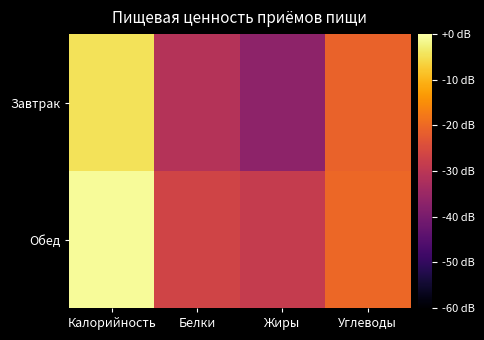

Count the number of data series in this chart.

2